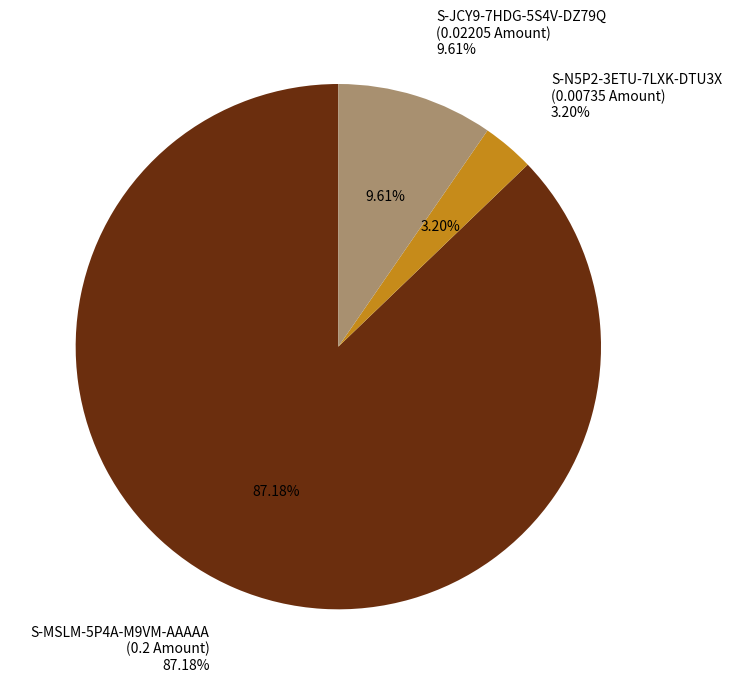

What is the majority slice?

S-MSLM-5P4A-M9VM-AAAAA